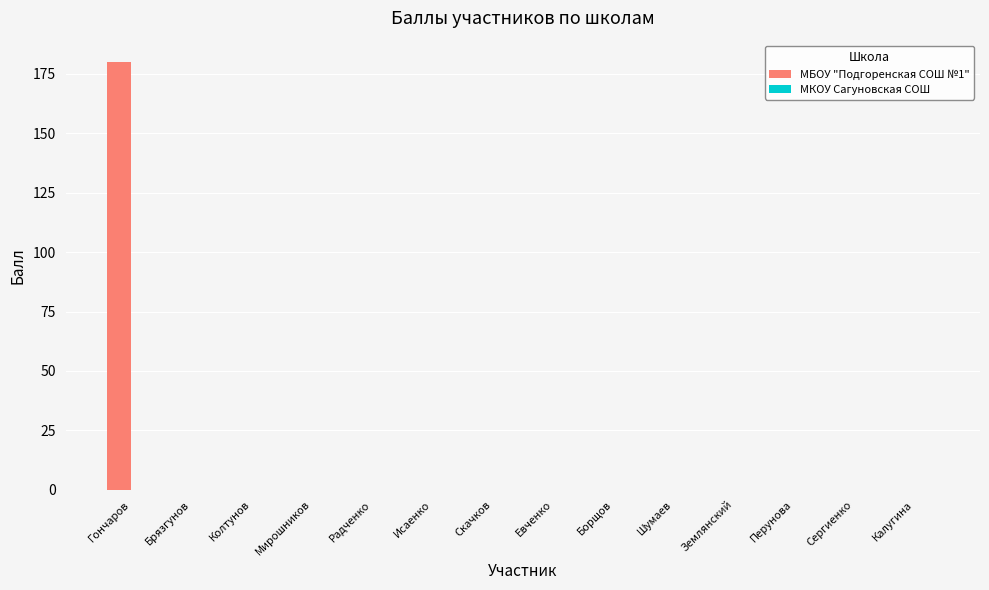

What is the sum of all values?

180